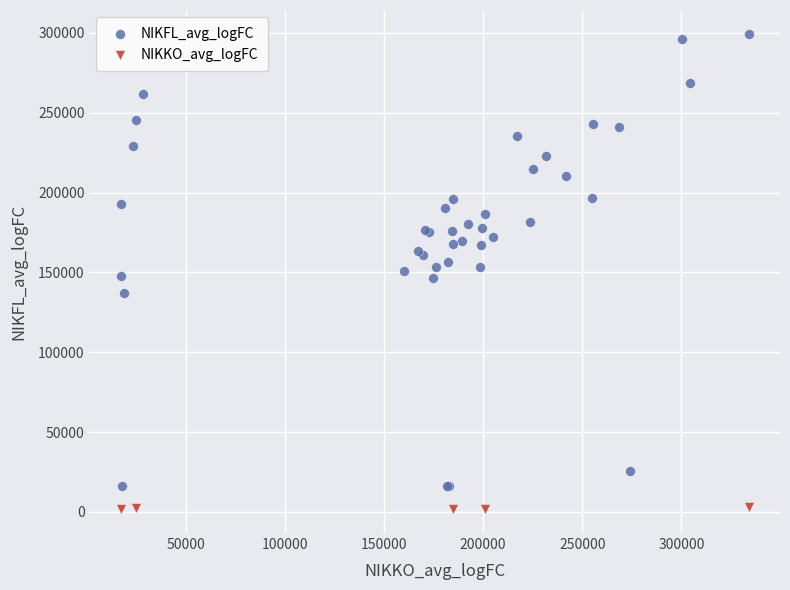

Which series reaches the maximum Y coordinate?

NIKFL_avg_logFC